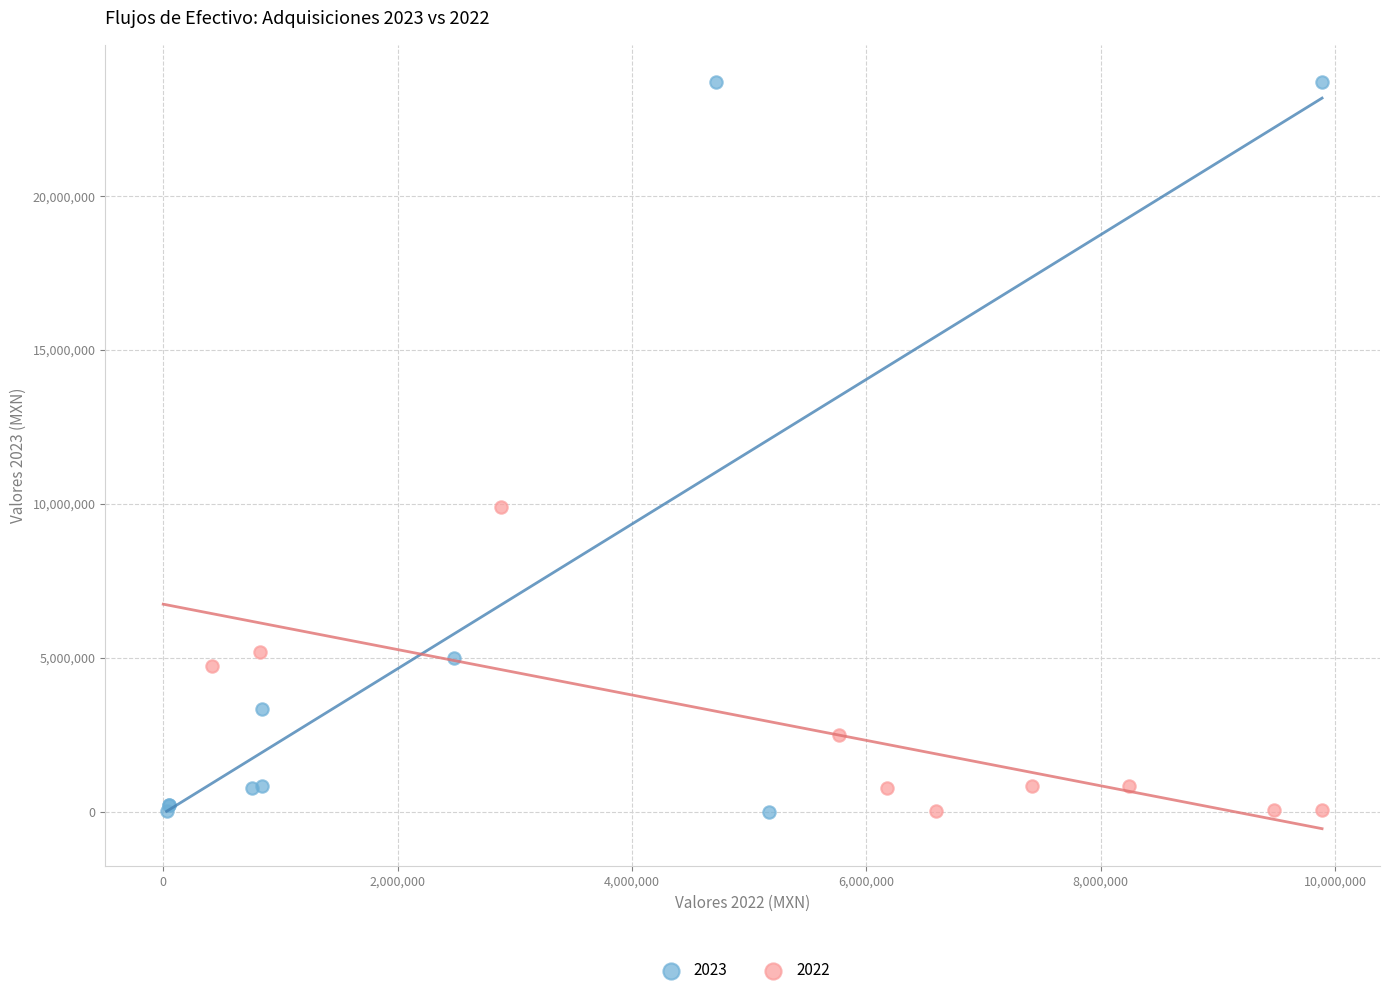

Which series reaches the maximum Y coordinate?

2023